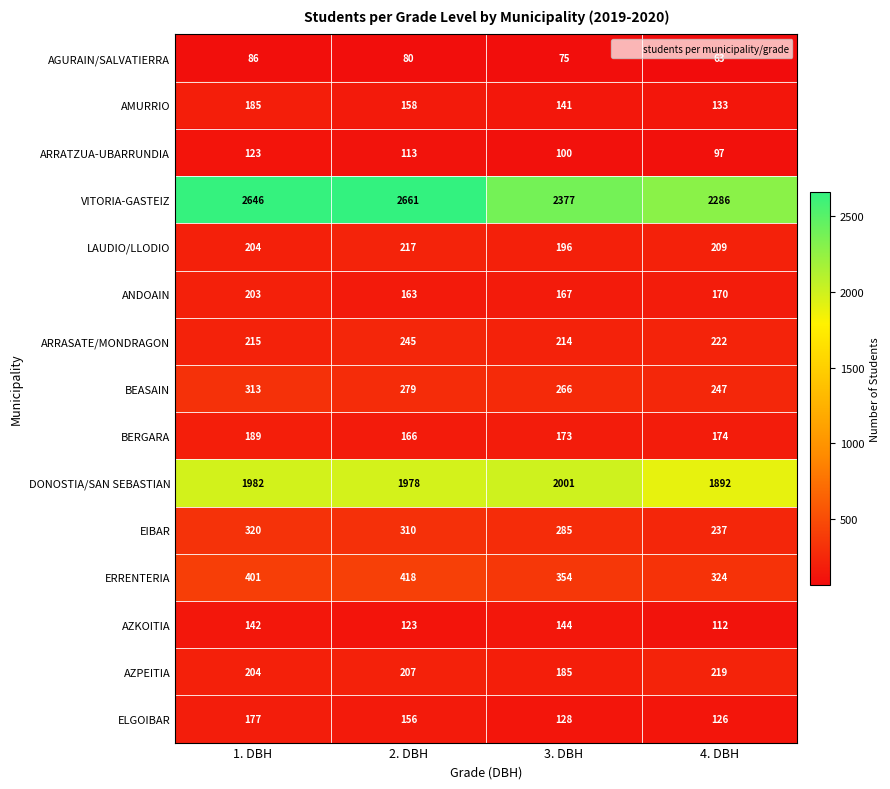

The value of AZKOITIA at 4. DBH is 112. True or false?

True